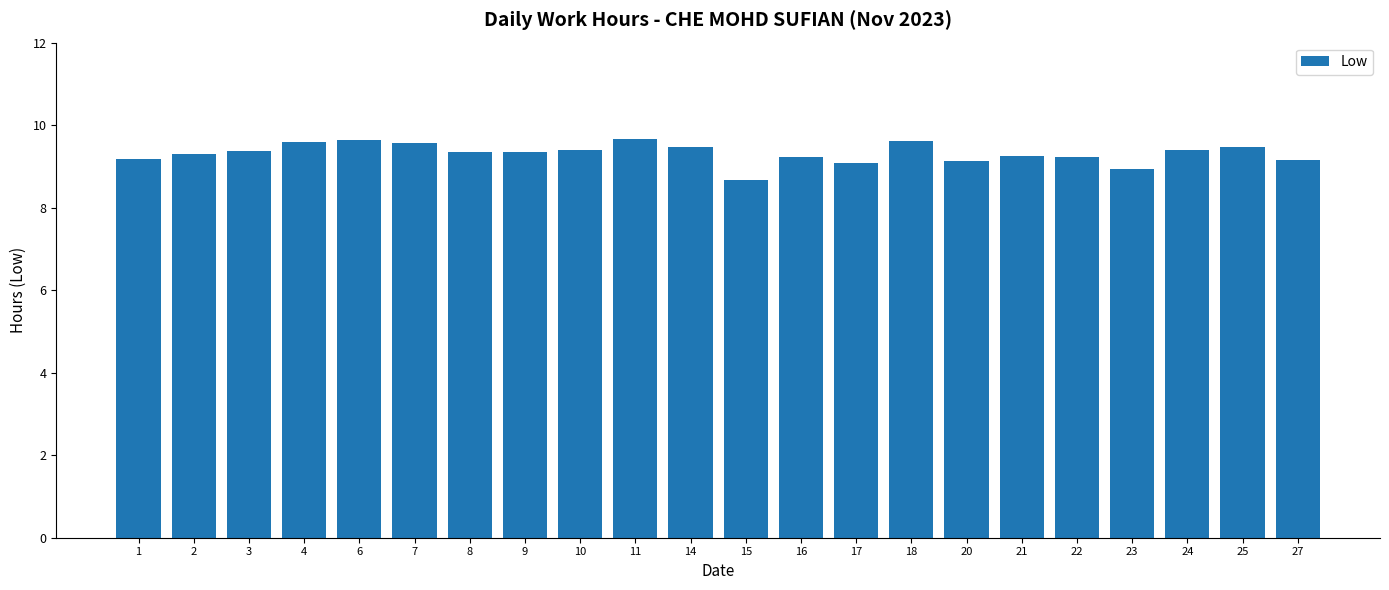

Which category has the lowest value across all series?

15